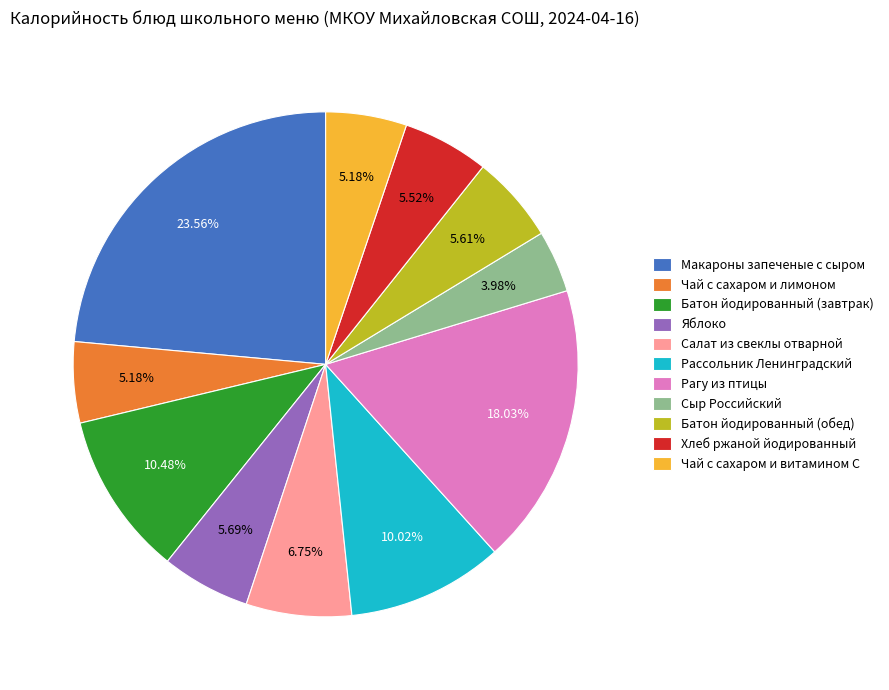

Count the number of slices in the pie.

11